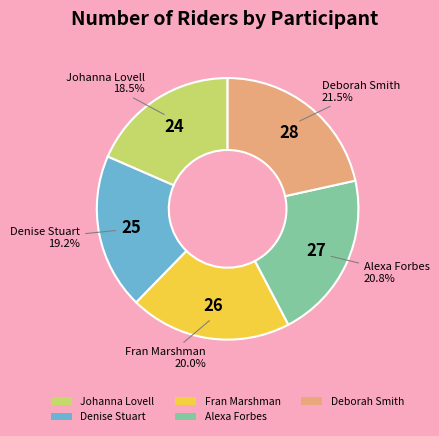

Does Alexa Forbes account for over 50% of the chart?

No